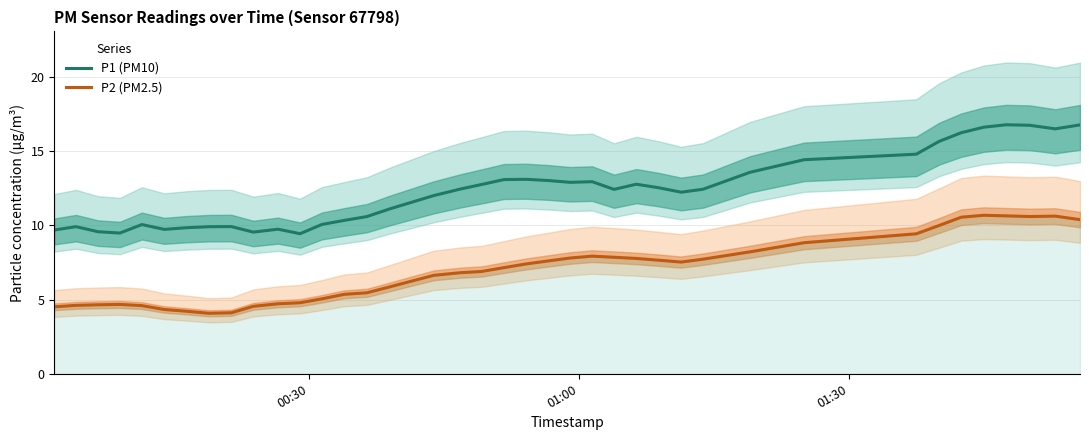

True or false: P2 (PM2.5) and P1 (PM10) cross at least once.

False